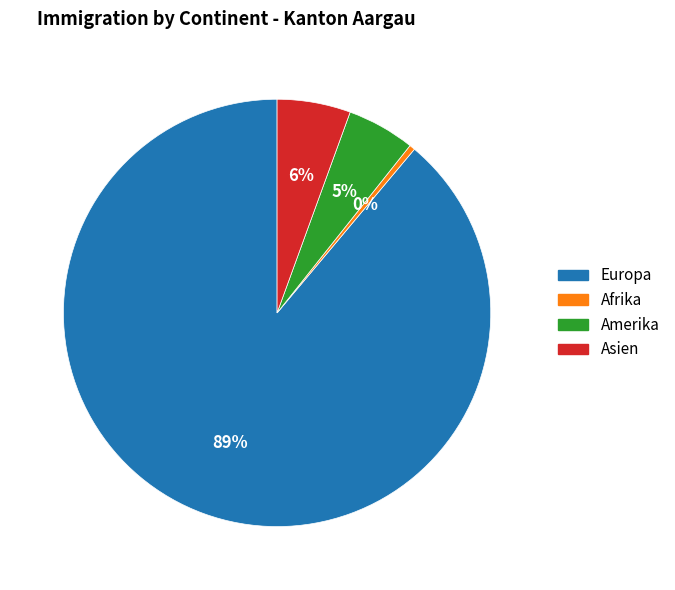

To the nearest percent, what percentage of the pie is Amerika?

5%